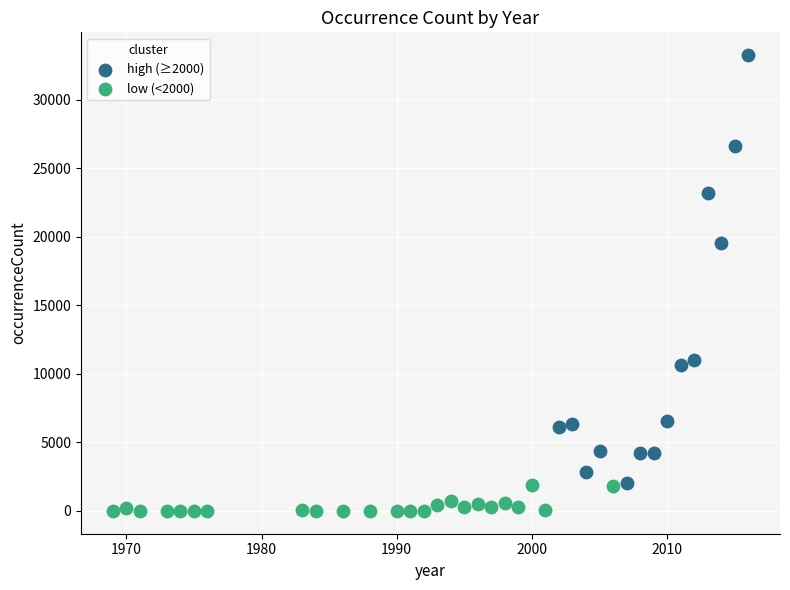

Which series reaches the maximum Y coordinate?

high (≥2000)